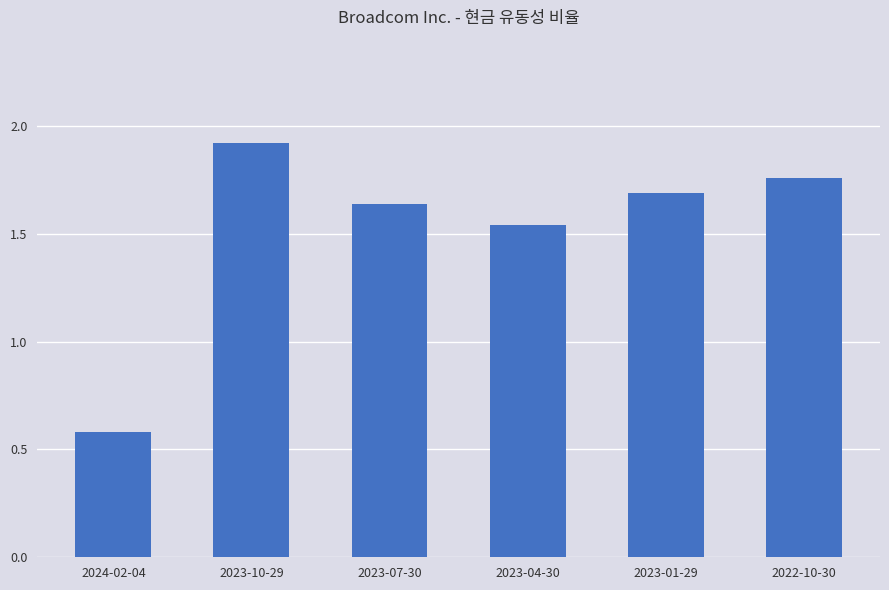

List the labels in order of value, smallest first.

2024-02-04, 2023-04-30, 2023-07-30, 2023-01-29, 2022-10-30, 2023-10-29